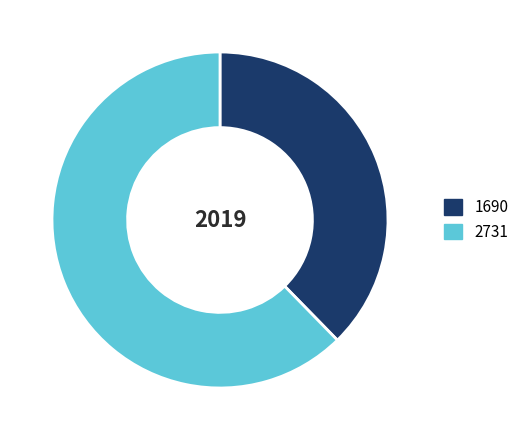

How many slices are in this pie chart?

2